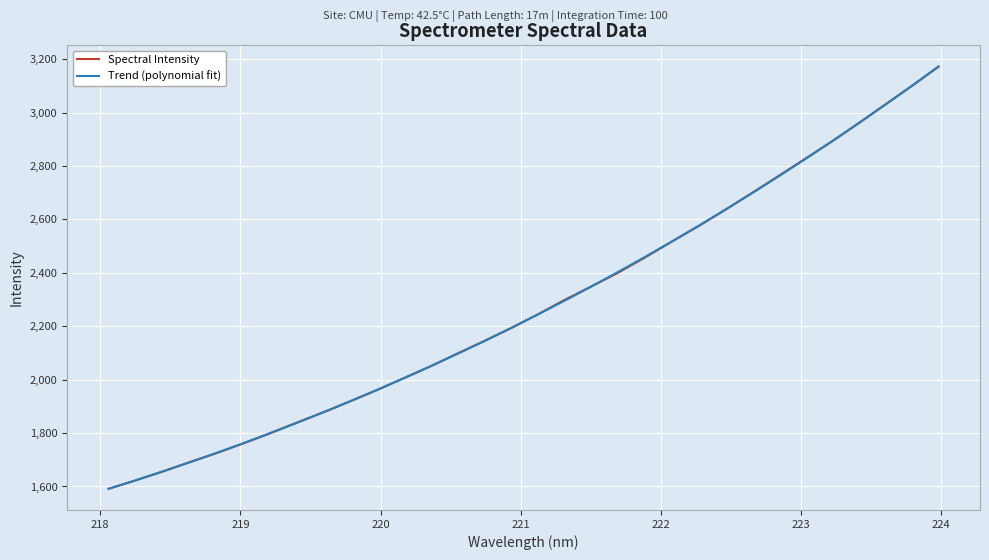

Which series has the largest range (max minus min)?

Trend (polynomial fit)